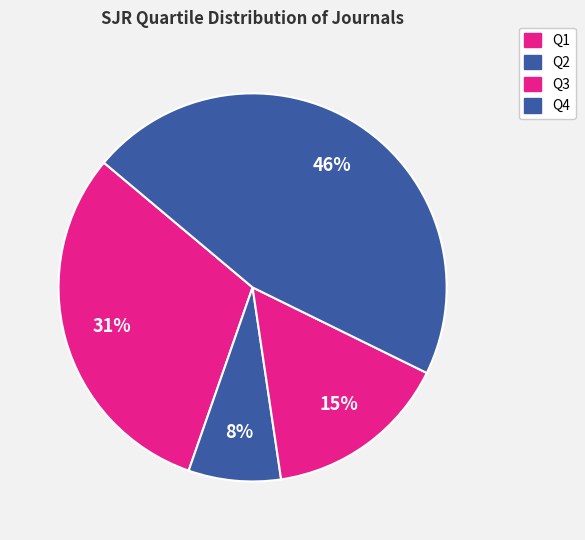

Which category has the biggest portion of the pie?

Q4